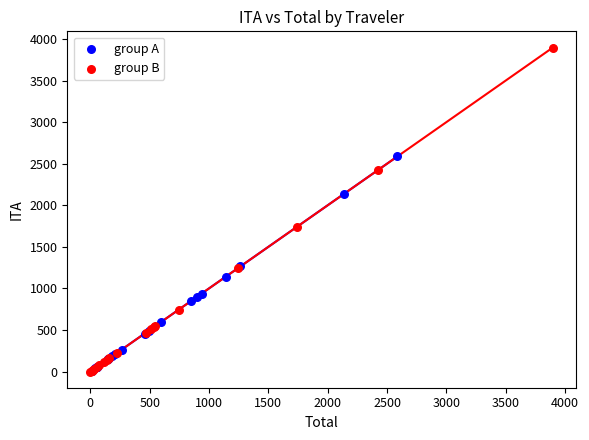

Which series has the largest Y range (max minus min)?

group B